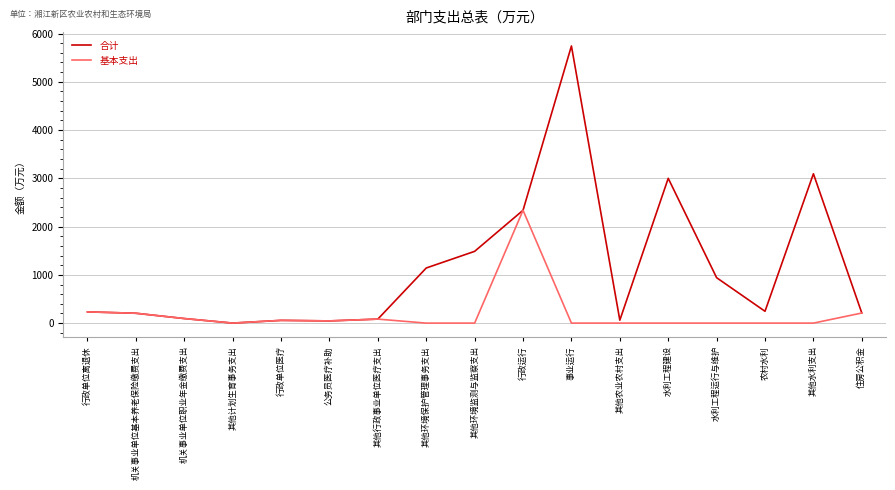

At which category does the chart reach its peak across all series?

事业运行